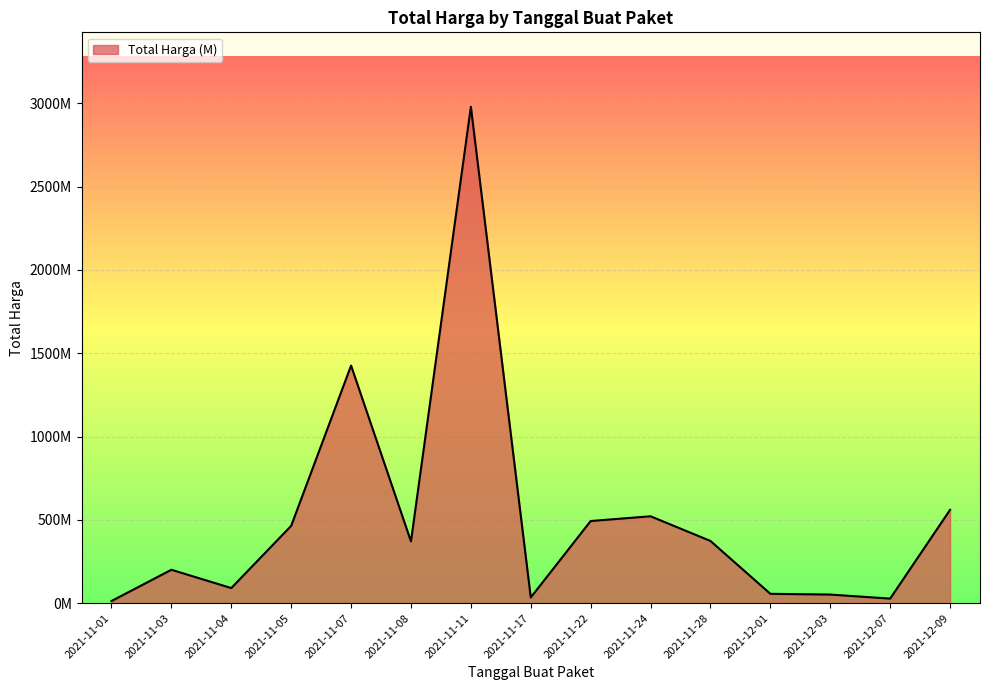

Rank the categories by value from highest to lowest.

2021-11-11, 2021-11-07, 2021-12-09, 2021-11-24, 2021-11-22, 2021-11-05, 2021-11-28, 2021-11-08, 2021-11-03, 2021-11-04, 2021-12-01, 2021-12-03, 2021-11-17, 2021-12-07, 2021-11-01